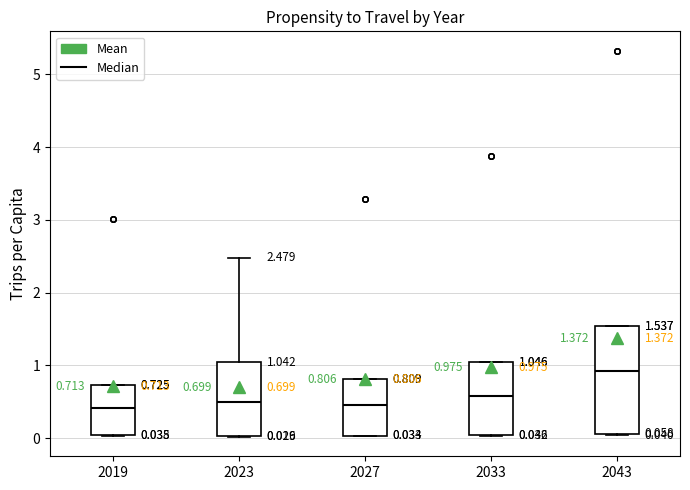

Which box is the tallest, from its lower edge to its upper edge?

2043